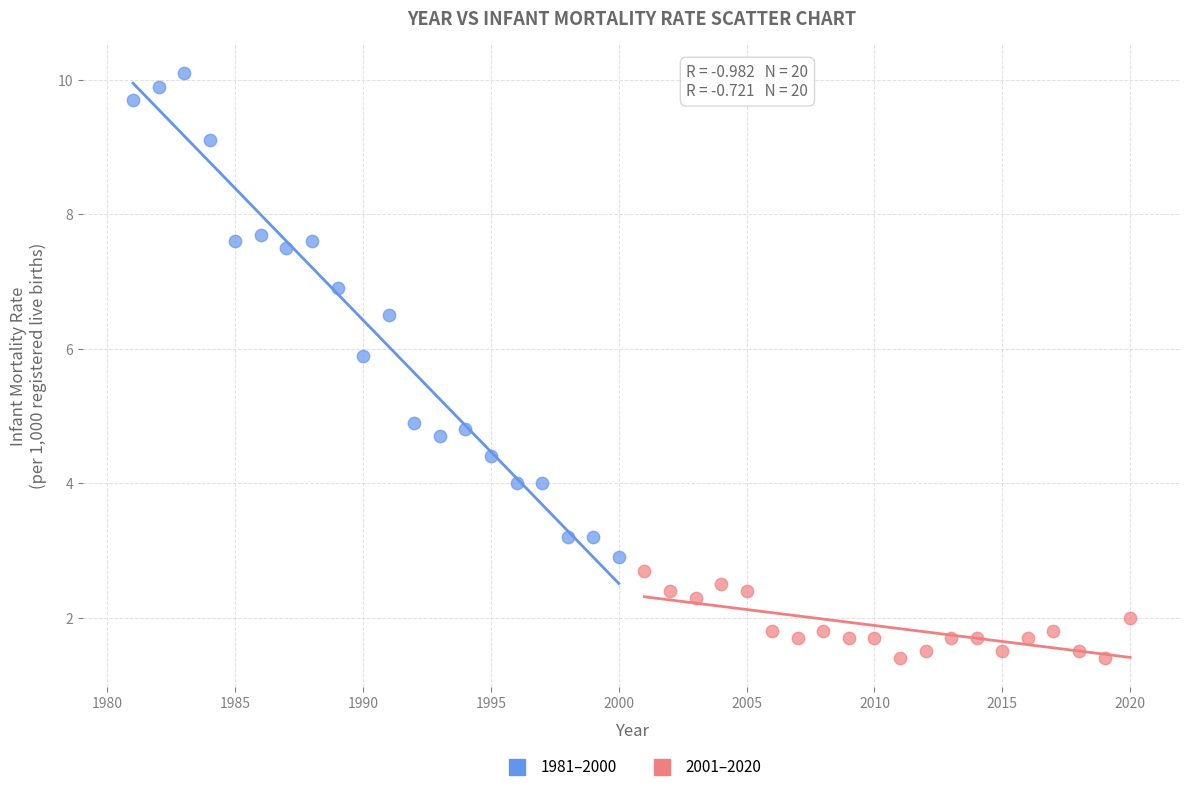

Which series has the largest Y range (max minus min)?

1981–2000